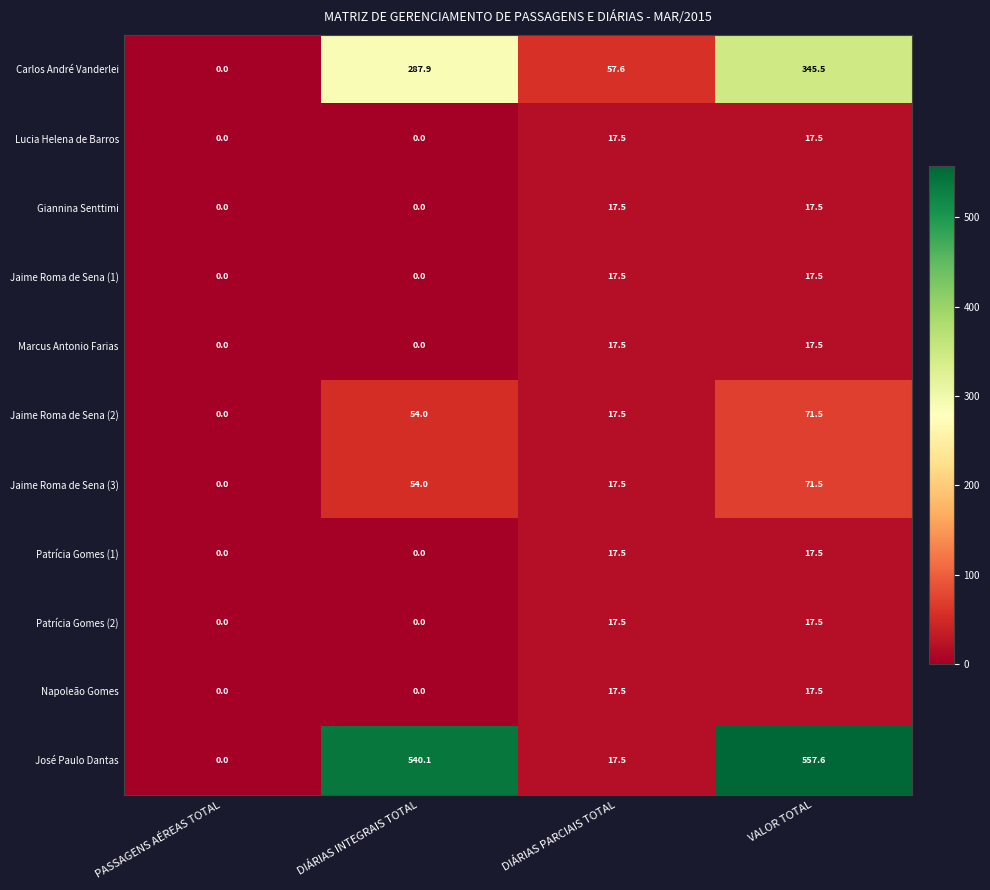

Which series has the largest total across all categories?

José Paulo Dantas